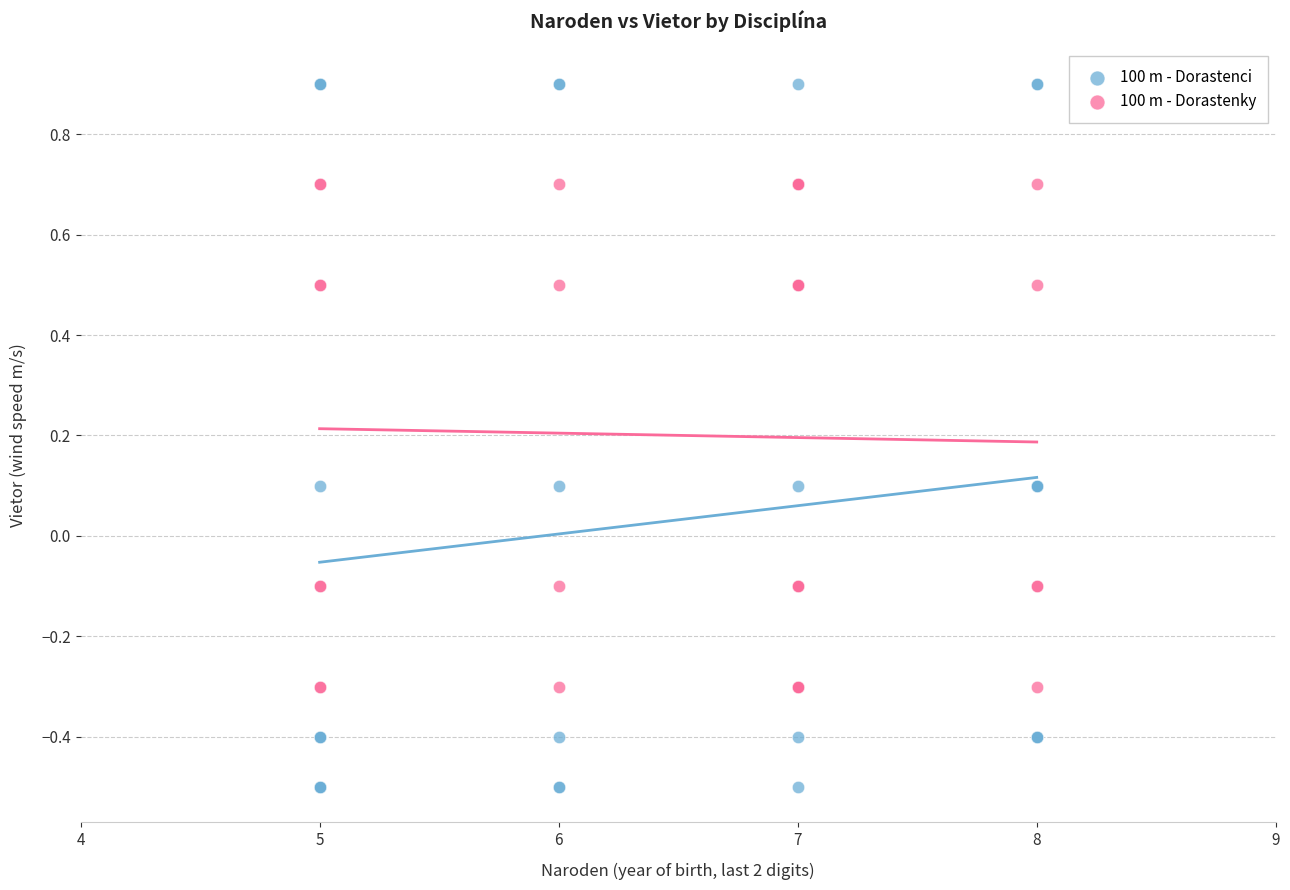

Which series contains the highest Y value?

100 m - Dorastenci